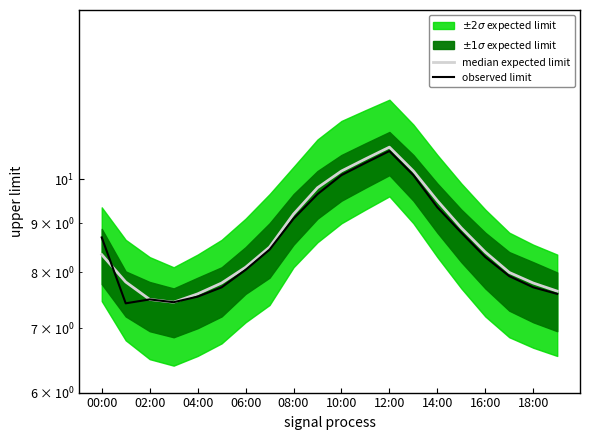

True or false: observed limit and median expected limit cross at least once.

True